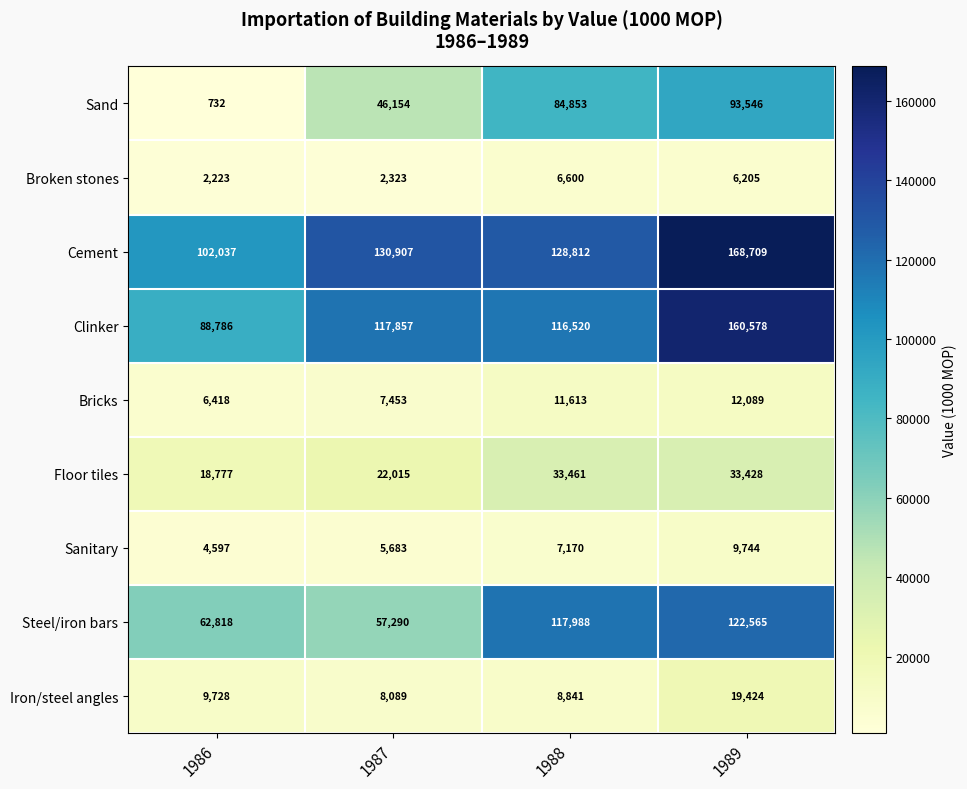

What value does the Sanitary series have at 1986?

4597